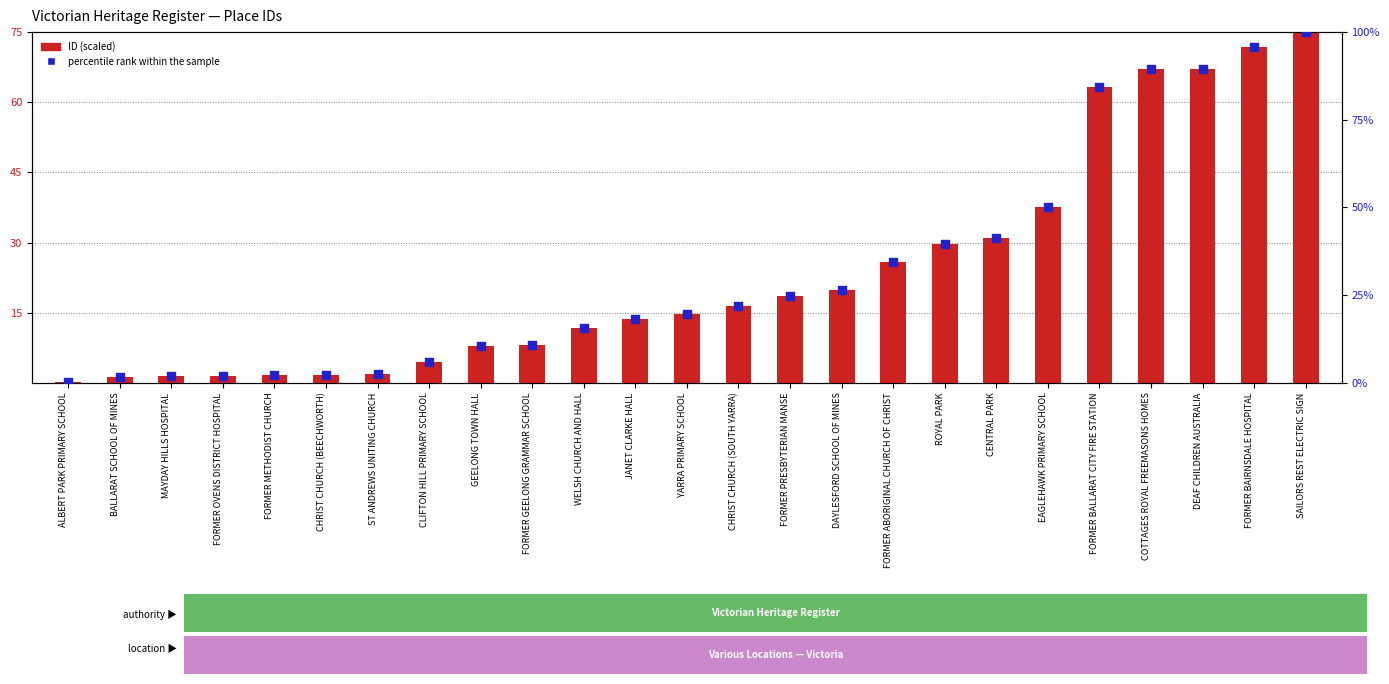

Which series has the largest total across all categories?

percentile rank within the sample